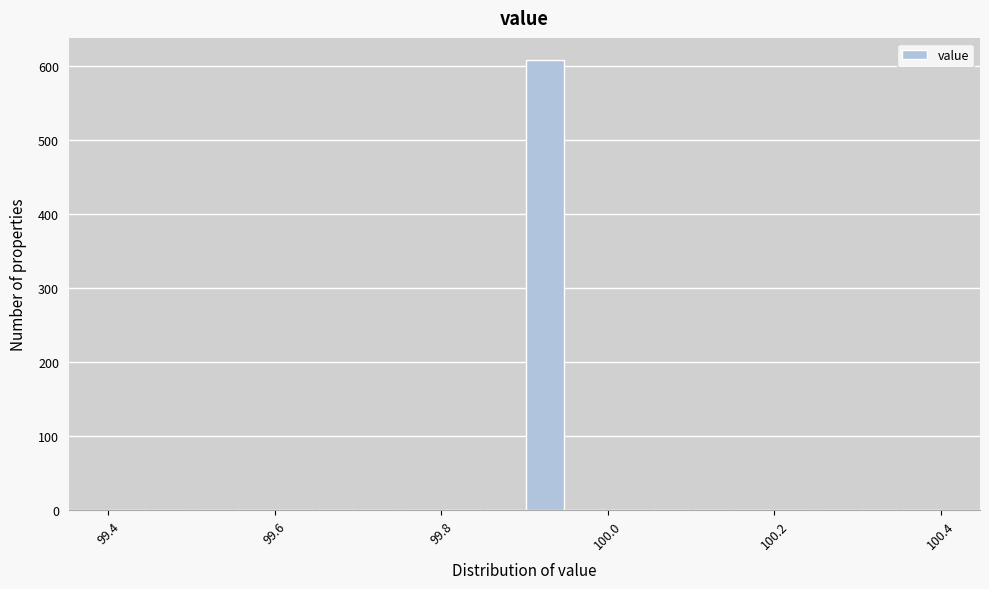

Around what value on the x-axis is the tallest bar? Give the approximate position of its centre, as read against the axis.

99.92